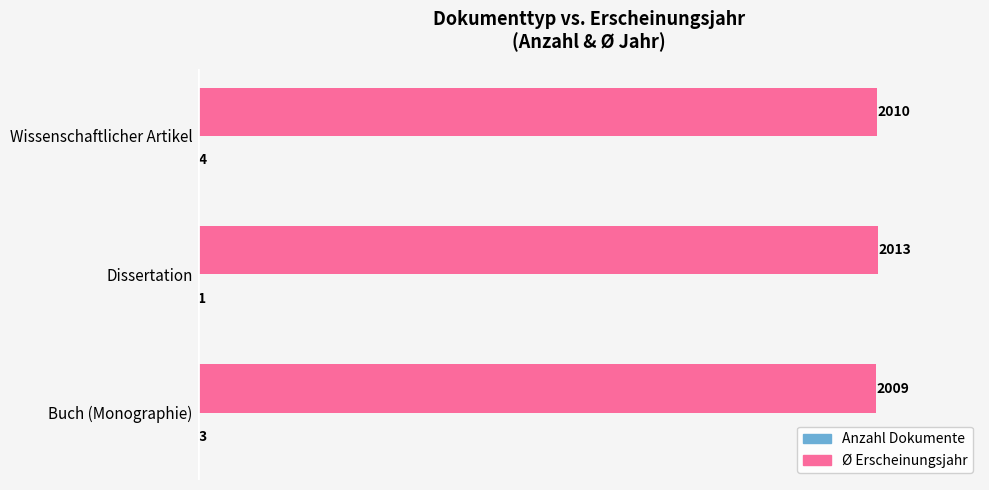

Which series has the largest total across all categories?

Ø Erscheinungsjahr